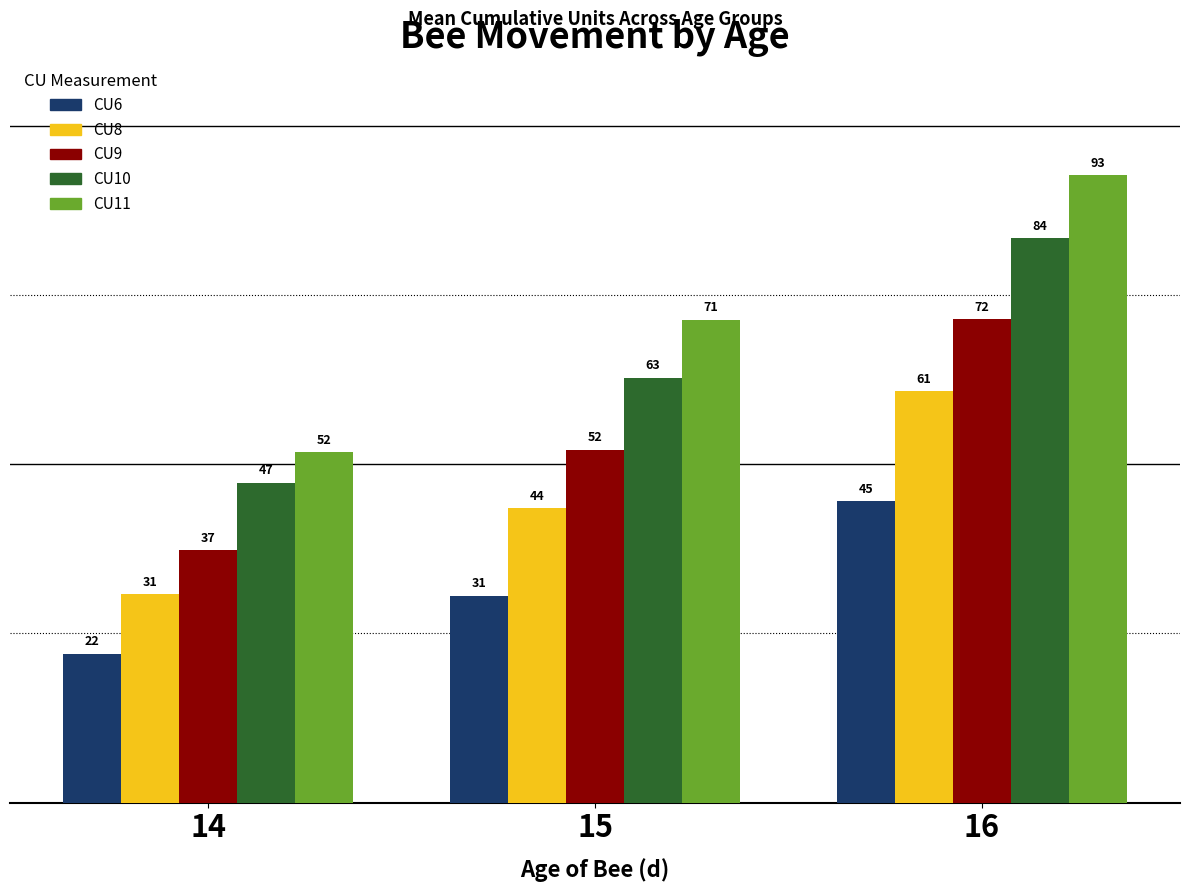

Where is CU8 nearest to the value 45?

15